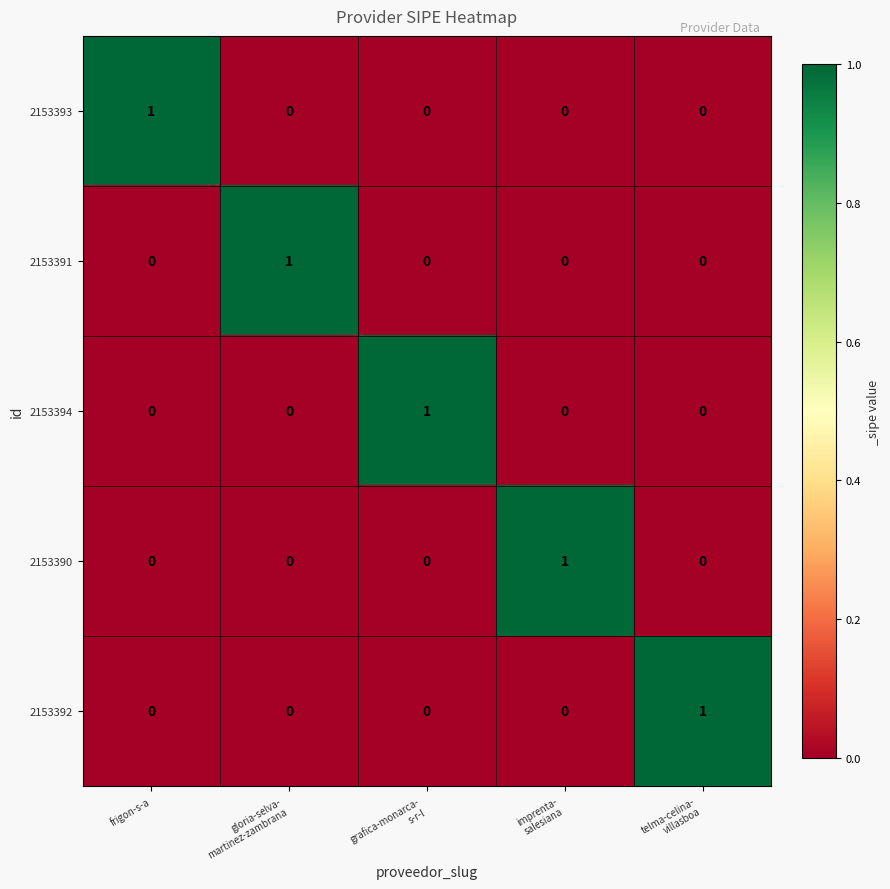

At how many categories does at least one series exceed 0?

5